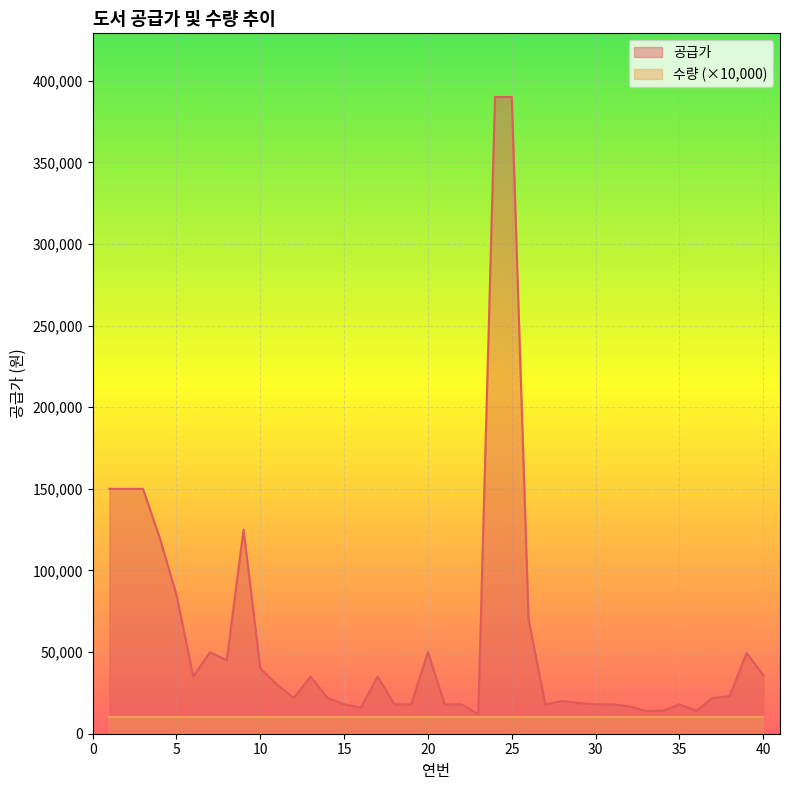

What is the value of the 17th point from the left?

35000